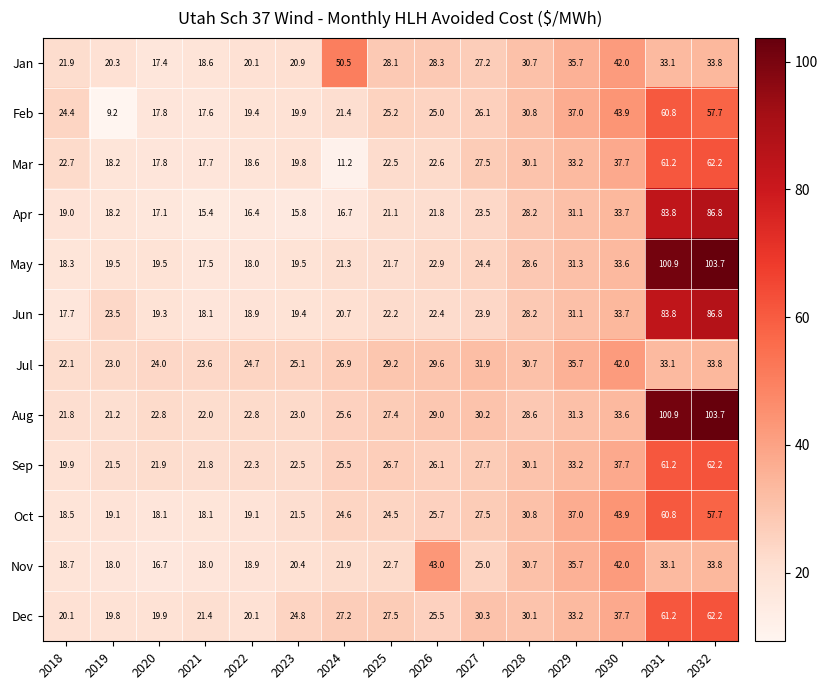

List the labels in order of Jan value, smallest first.

2020, 2021, 2022, 2019, 2023, 2018, 2027, 2025, 2026, 2028, 2031, 2032, 2029, 2030, 2024